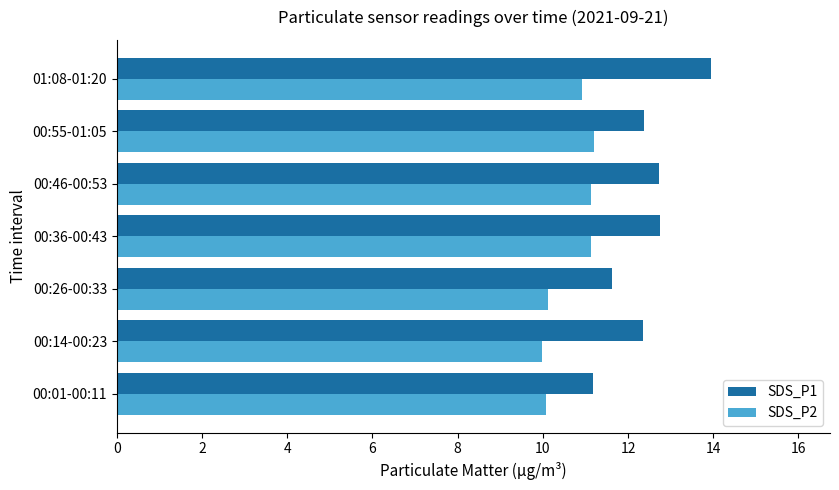

At how many categories does at least one series exceed 12?

5